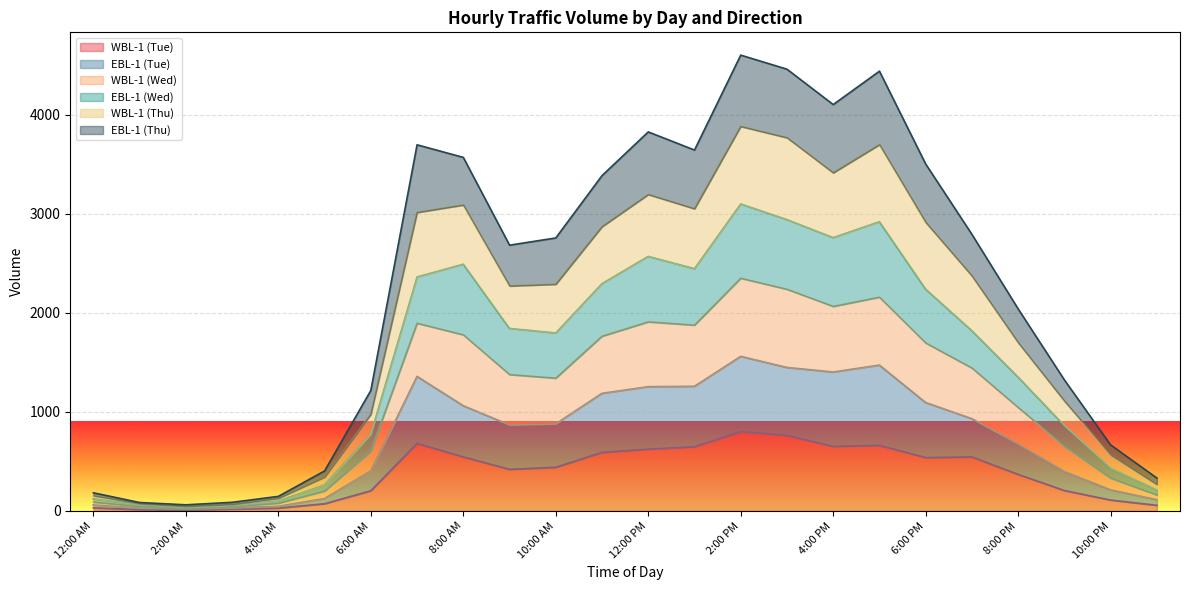

What are all the series names shown in the legend?

WBL-1 (Tue), EBL-1 (Tue), WBL-1 (Wed), EBL-1 (Wed), WBL-1 (Thu), EBL-1 (Thu)